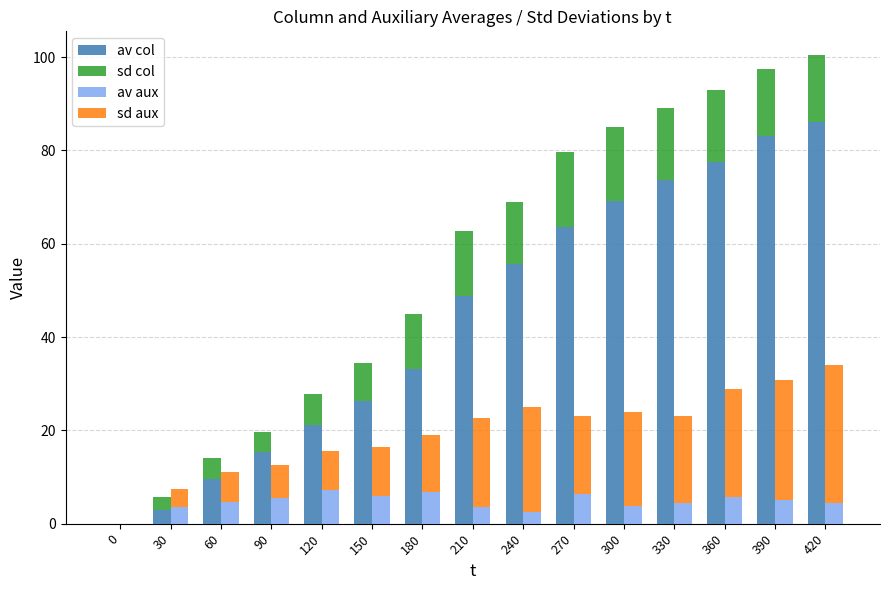

Reading right to left, list all the values displayed in this chart.

av col: 86.1	83.1	77.6	73.7	69.0	63.5	55.6	48.8	33.1	26.3	21.1	15.3	9.6	3.0	0.0
sd col: 14.4	14.2	15.3	15.3	15.9	16.1	13.4	13.9	12.0	8.2	6.8	4.5	4.6	2.8	0.0
av aux: 4.4	5.2	5.8	4.5	3.7	6.4	2.6	3.7	6.8	6.0	7.2	5.5	4.8	3.5	0.0
sd aux: 29.5	25.7	23.2	18.5	20.2	16.7	22.4	18.9	12.3	10.4	8.4	7.1	6.3	4.0	0.0